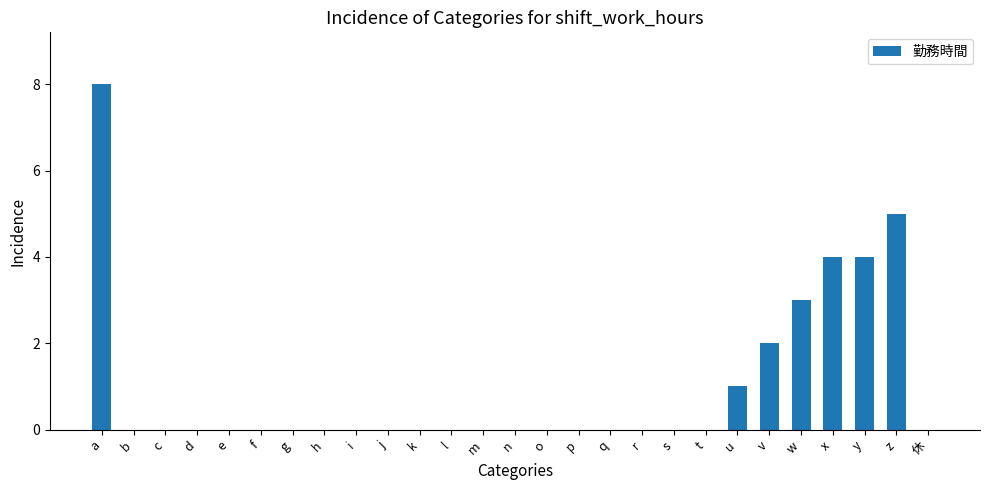

What is the maximum value shown in the chart?

8